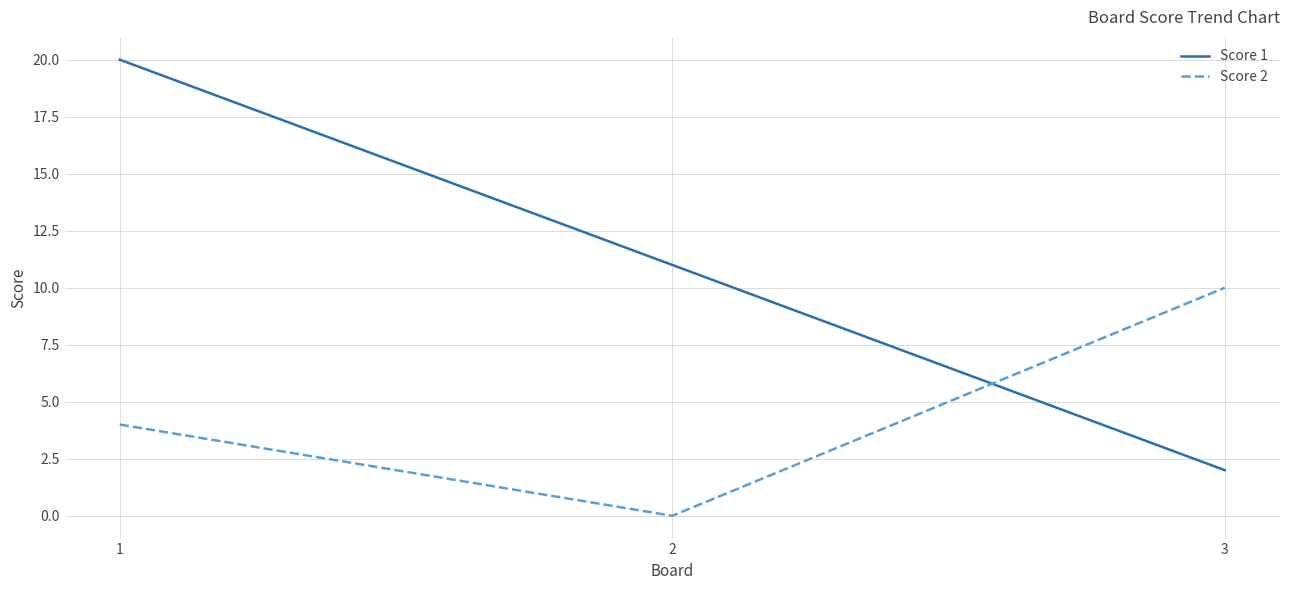

Which series changed the most between 1 and 3?

Score 1